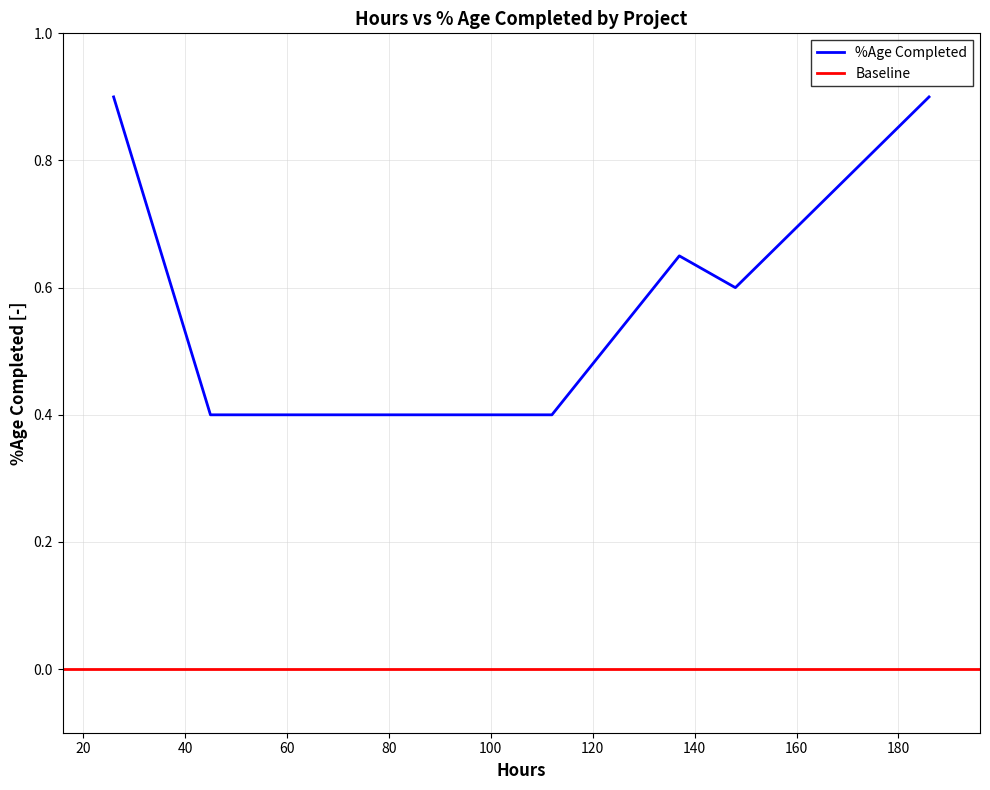

What is the maximum value for %Age Completed?

0.9